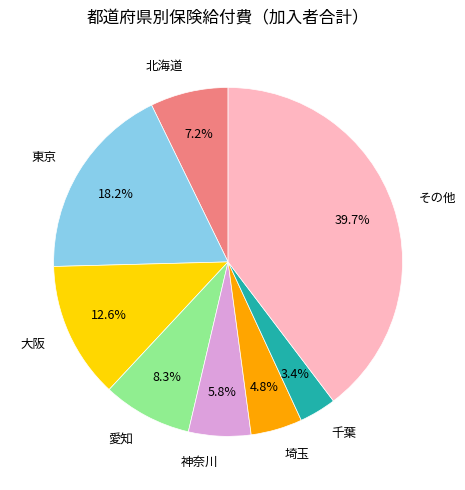

Approximately how many times larger is the value at 千葉 compared to 東京?

0.2